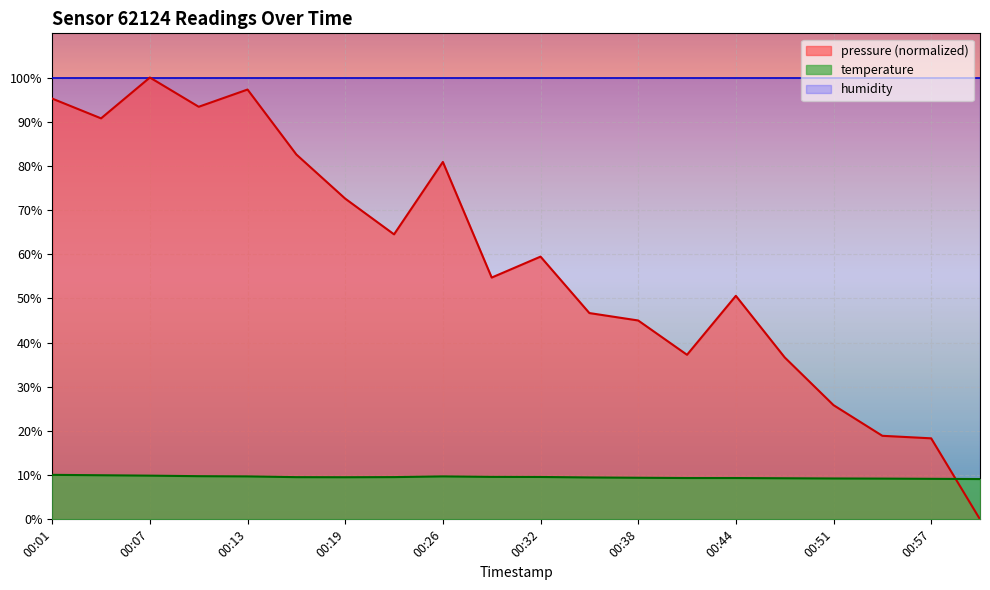

Where do pressure and temperature first cross each other?

00:57 and 01:00